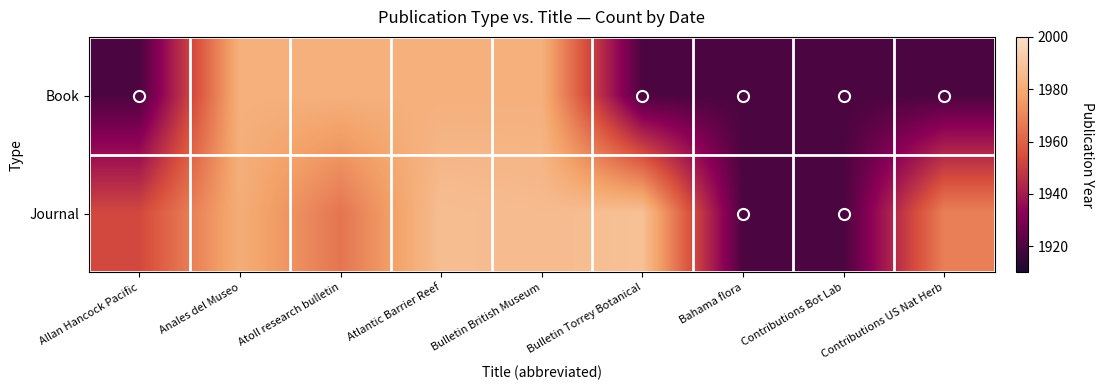

What is the maximum value shown in the chart?

1988